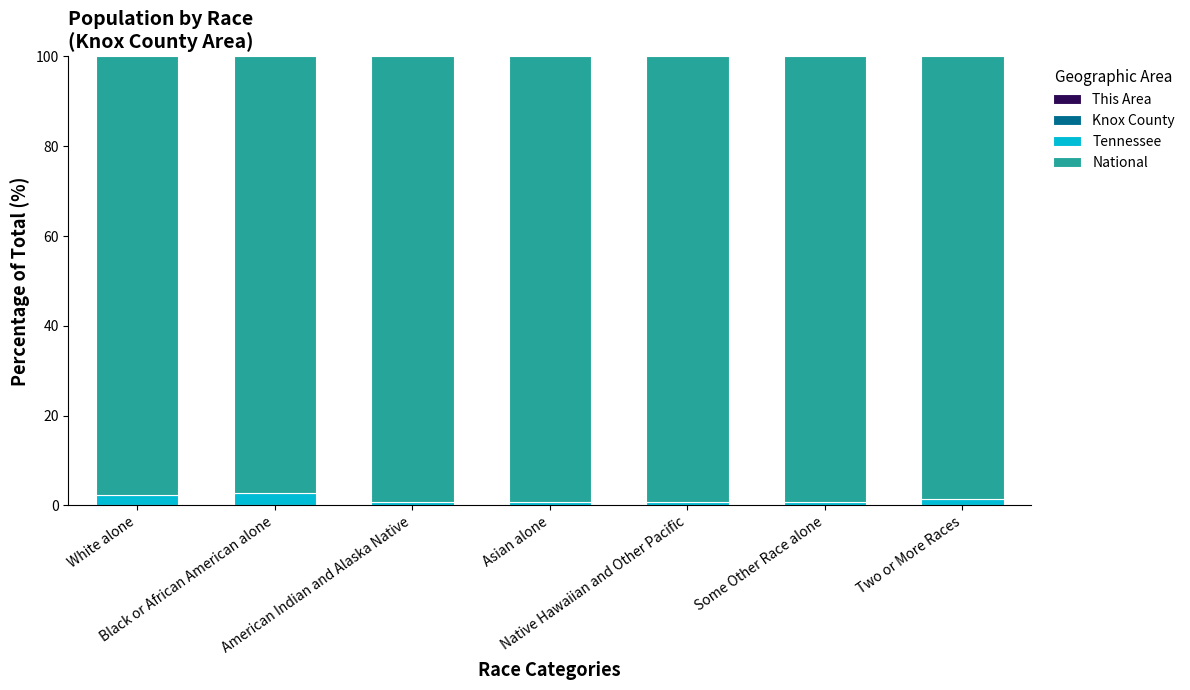

Rank the series at Two or More Races from highest to lowest value.

National, Tennessee, Knox County, This Area